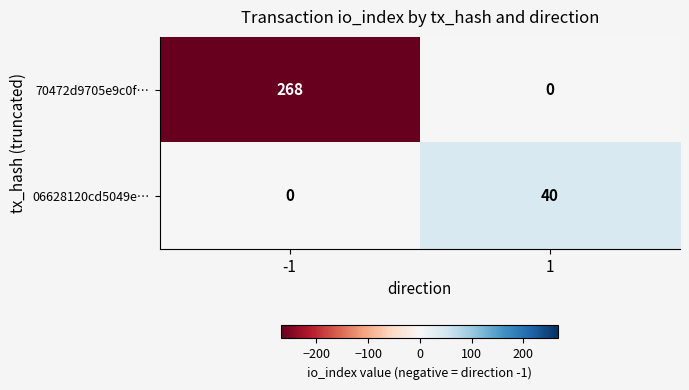

Rank the series by their maximum value, from highest to lowest.

70472d9705e9c0f…, 06628120cd5049e…